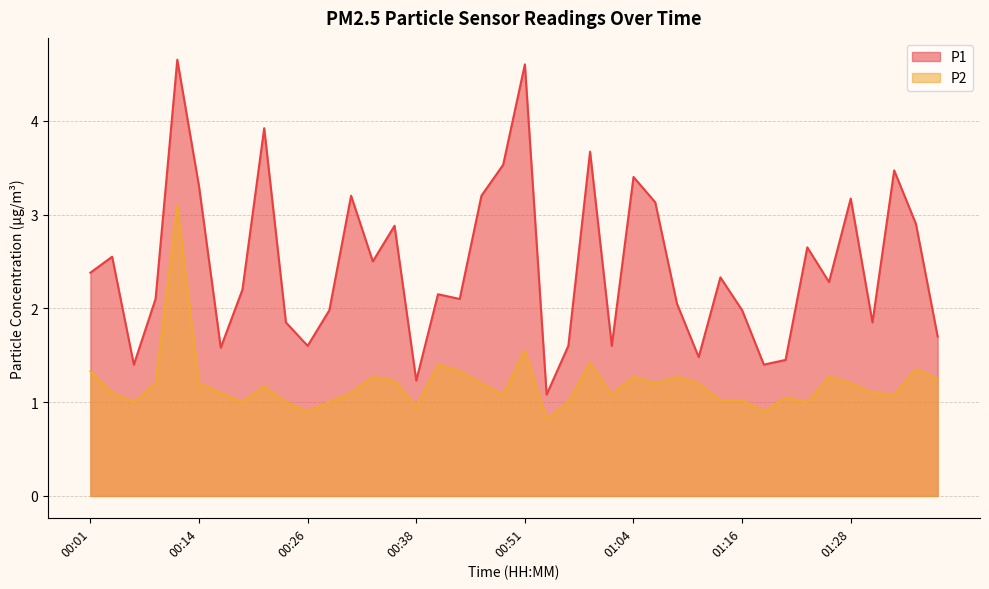

Is the value of P1 at 01:21 greater than the value of P2 at 00:26?

Yes